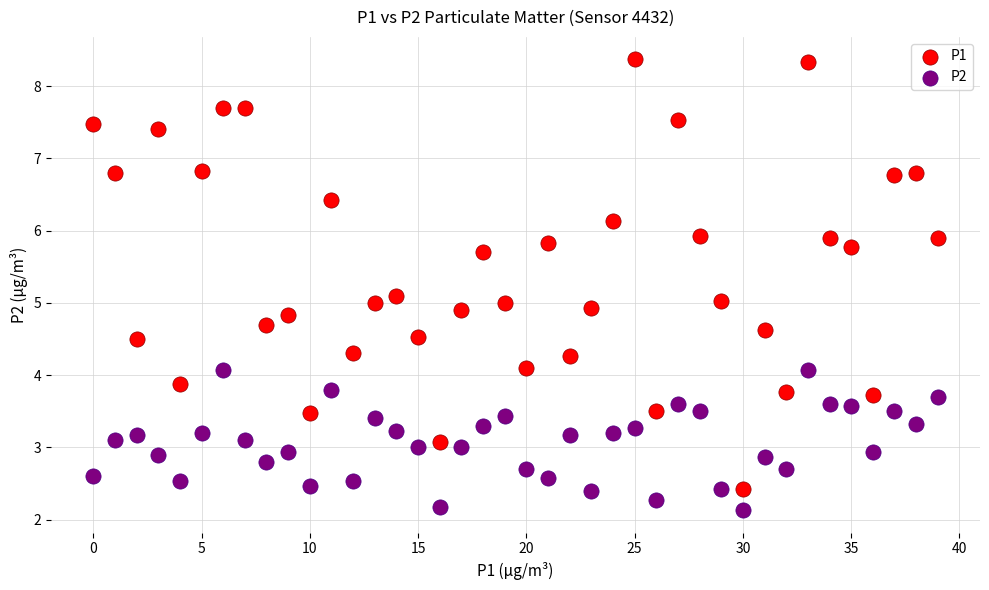

Across all data points, what is the range of Y values (max minus min)?

6.2